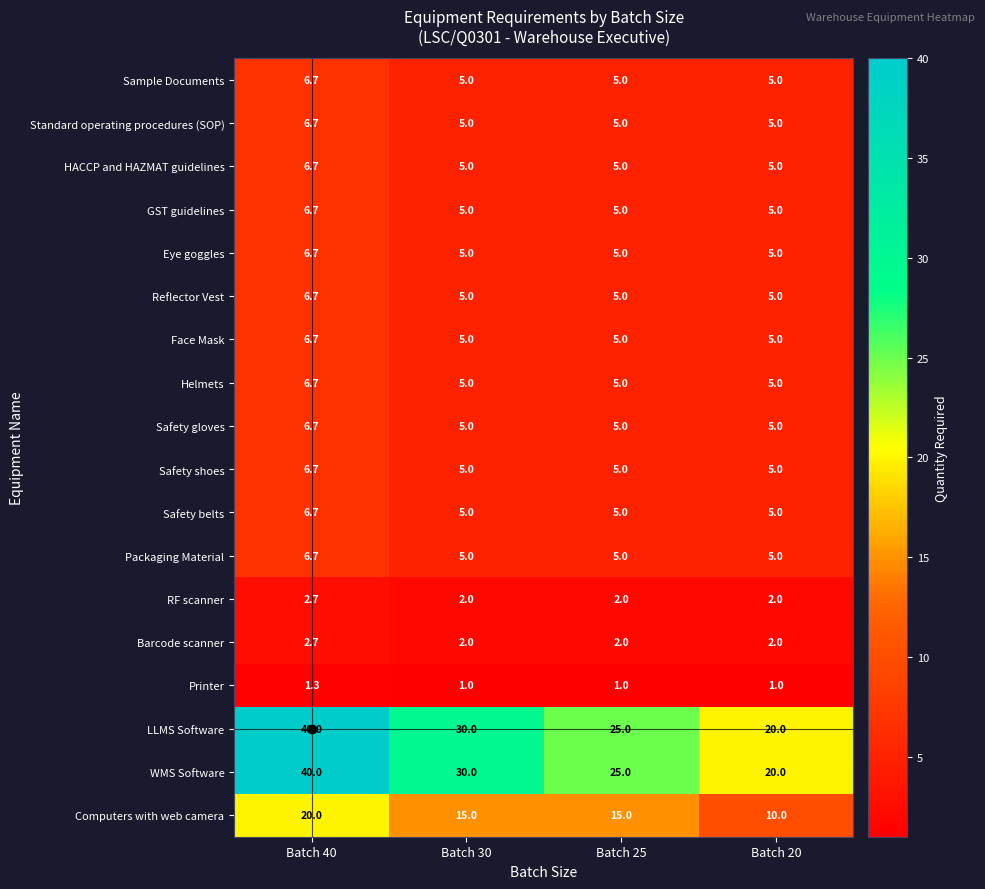

What is the smallest value displayed?

1.0